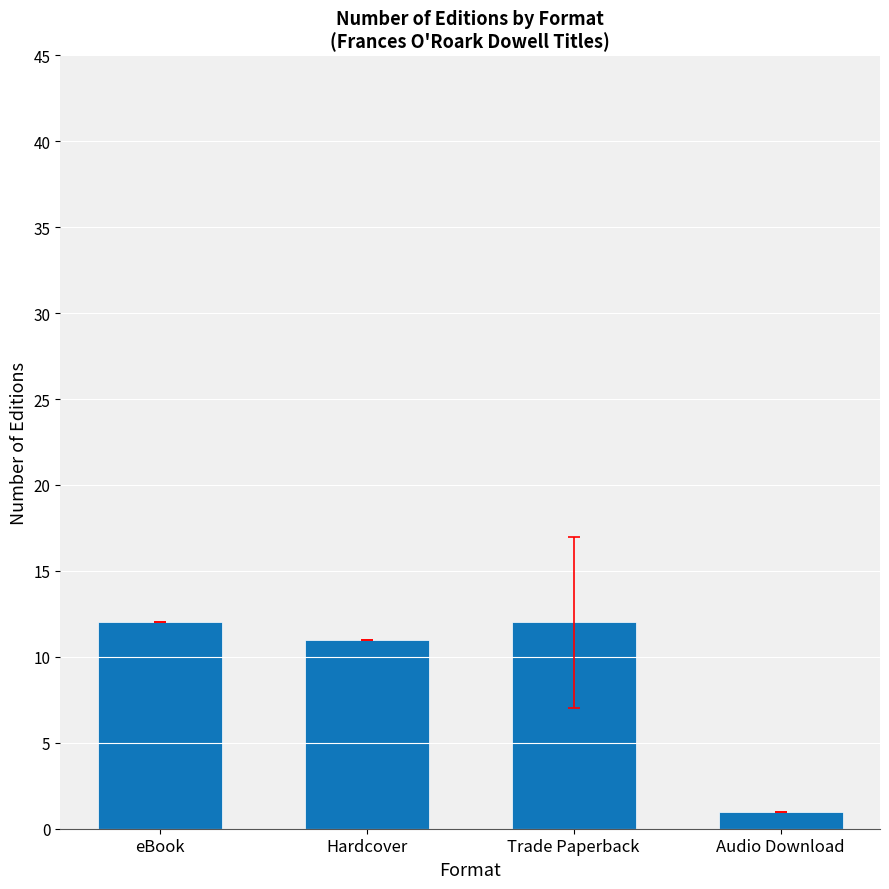

The value at Trade Paperback is 4. True or false?

False